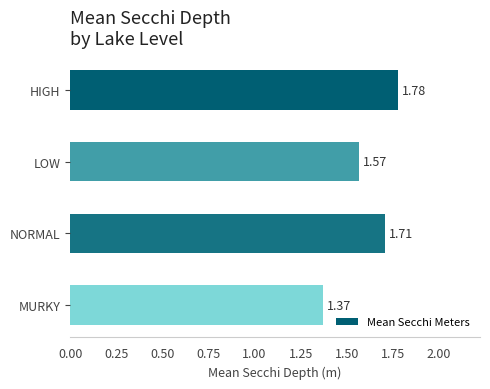

At which category does the chart reach its minimum across all series?

MURKY